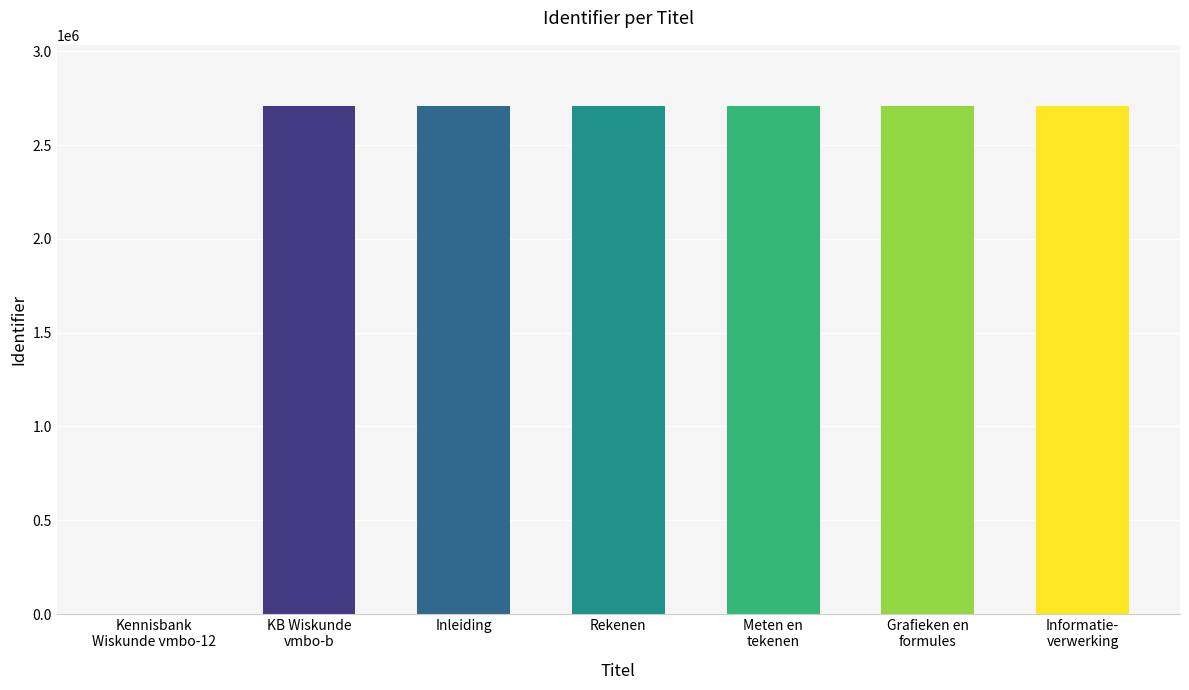

What is the sum of all values?

16252971